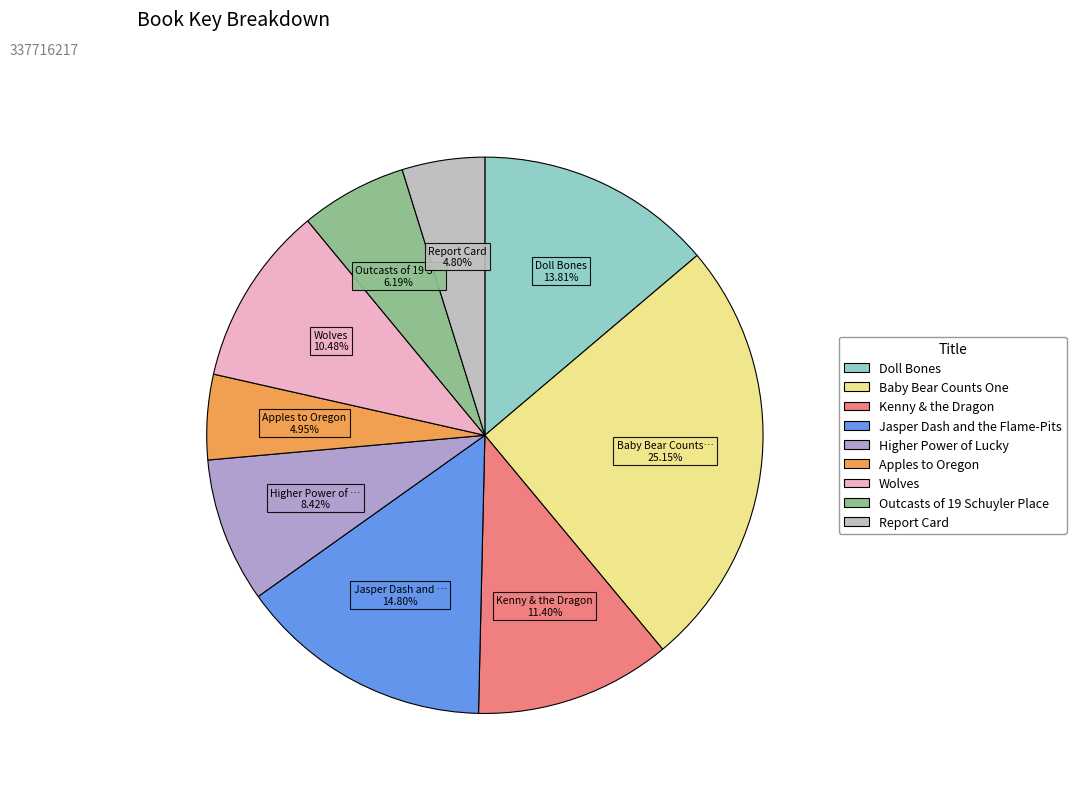

Count the number of slices in the pie.

9